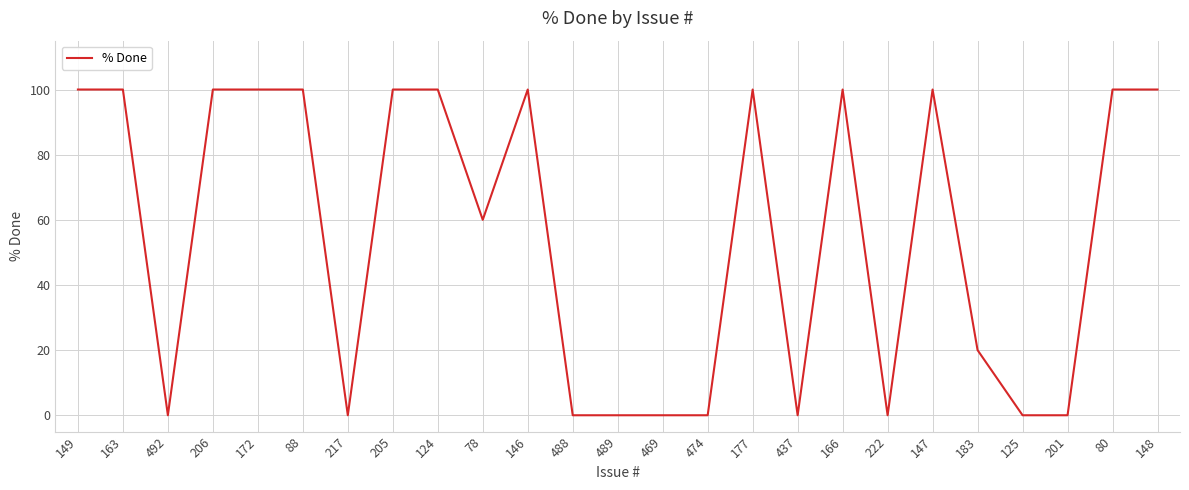

What position from the left is 201?

23